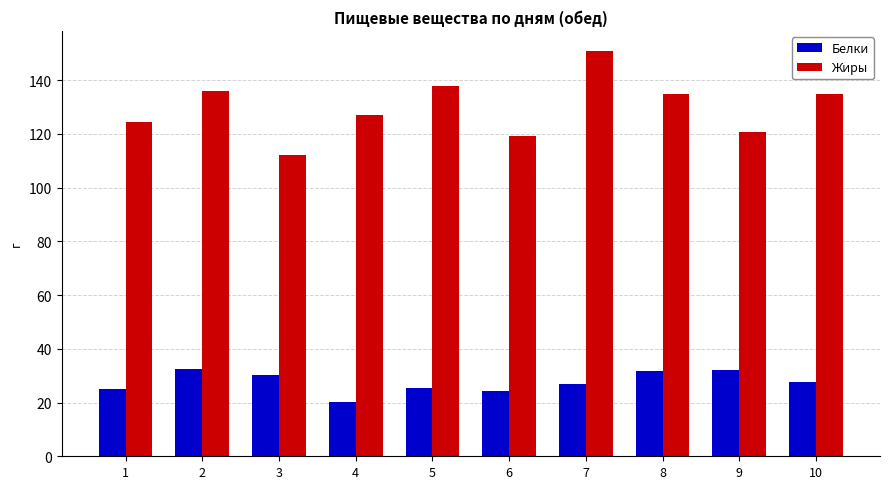

Rank the series at 9 from highest to lowest value.

Жиры, Белки